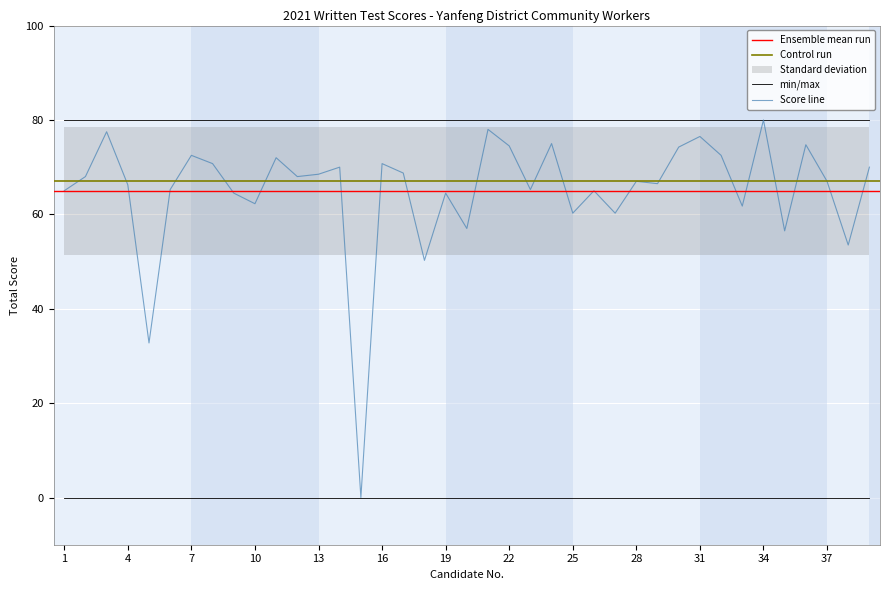

Approximately how many times larger is the value at 18 compared to 17?

0.7